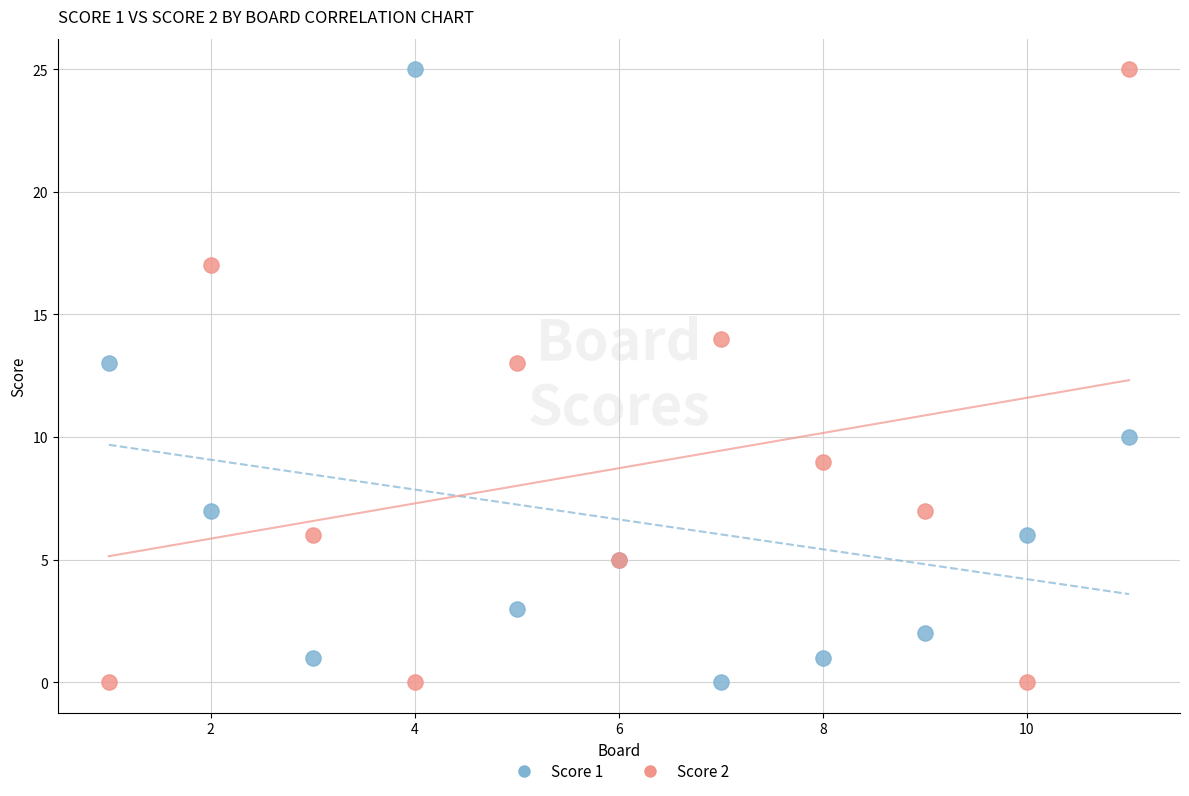

What is the X range (max minus min) for the scatter plot?

10